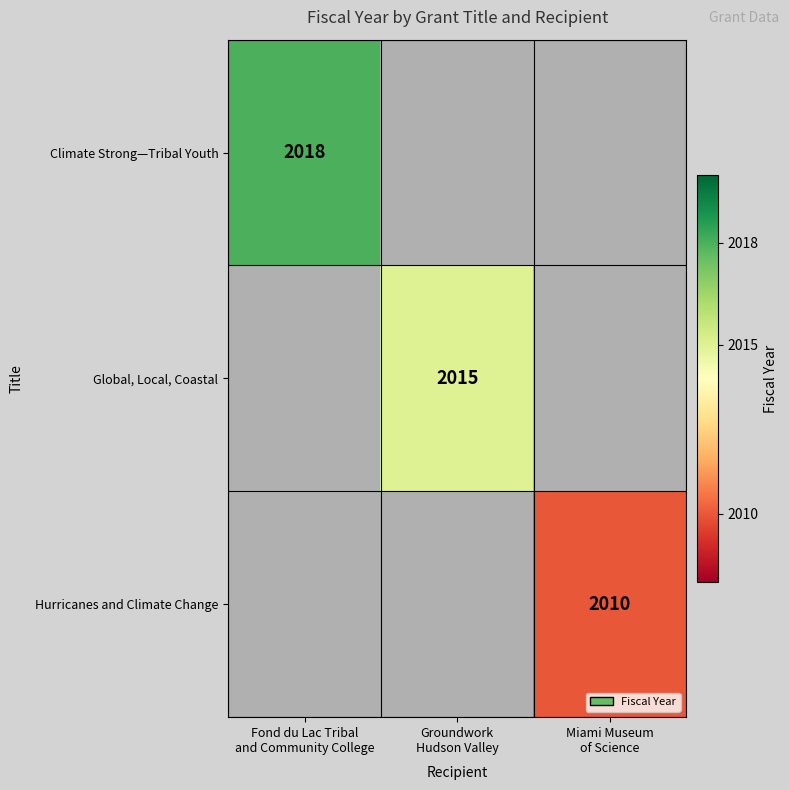

Which series has the largest range (max minus min)?

Climate Strong—Tribal Youth